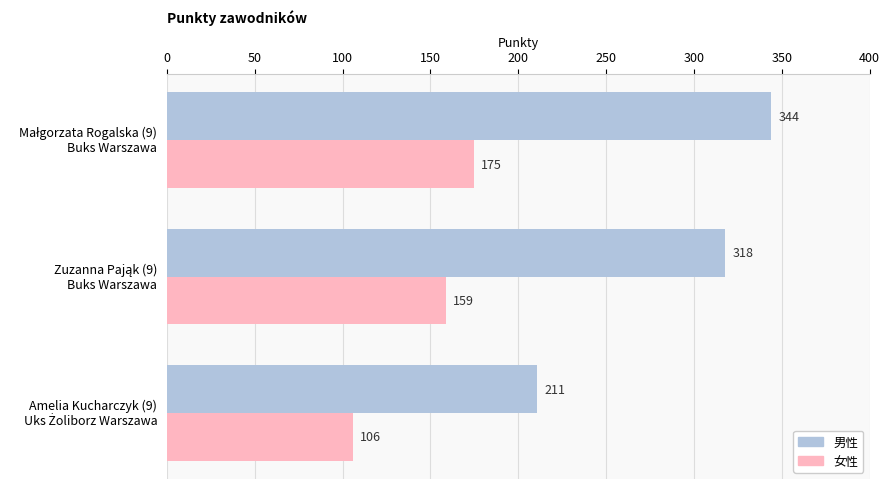

What is the smallest value displayed?

106